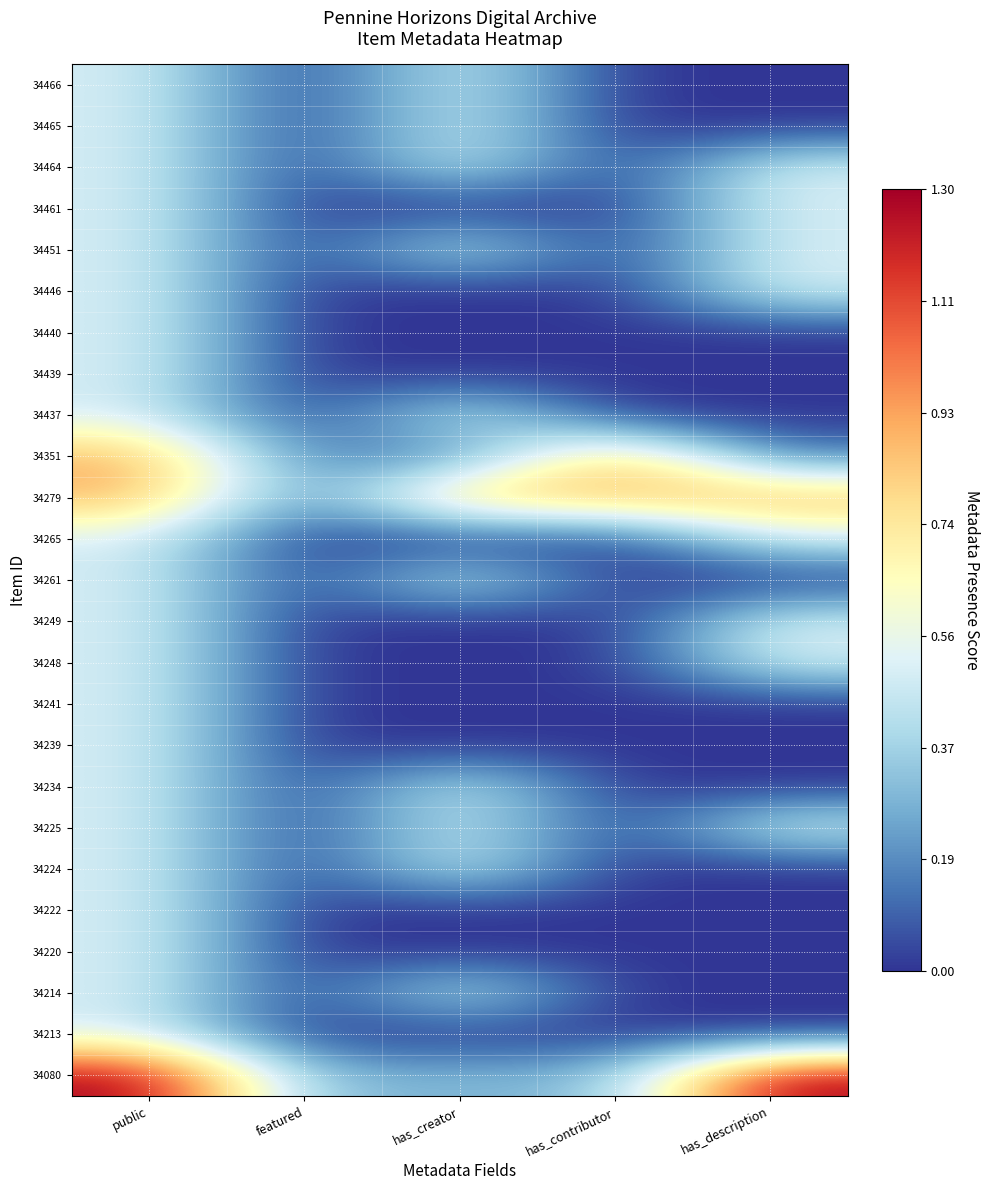

What is the greatest value displayed?

1.3